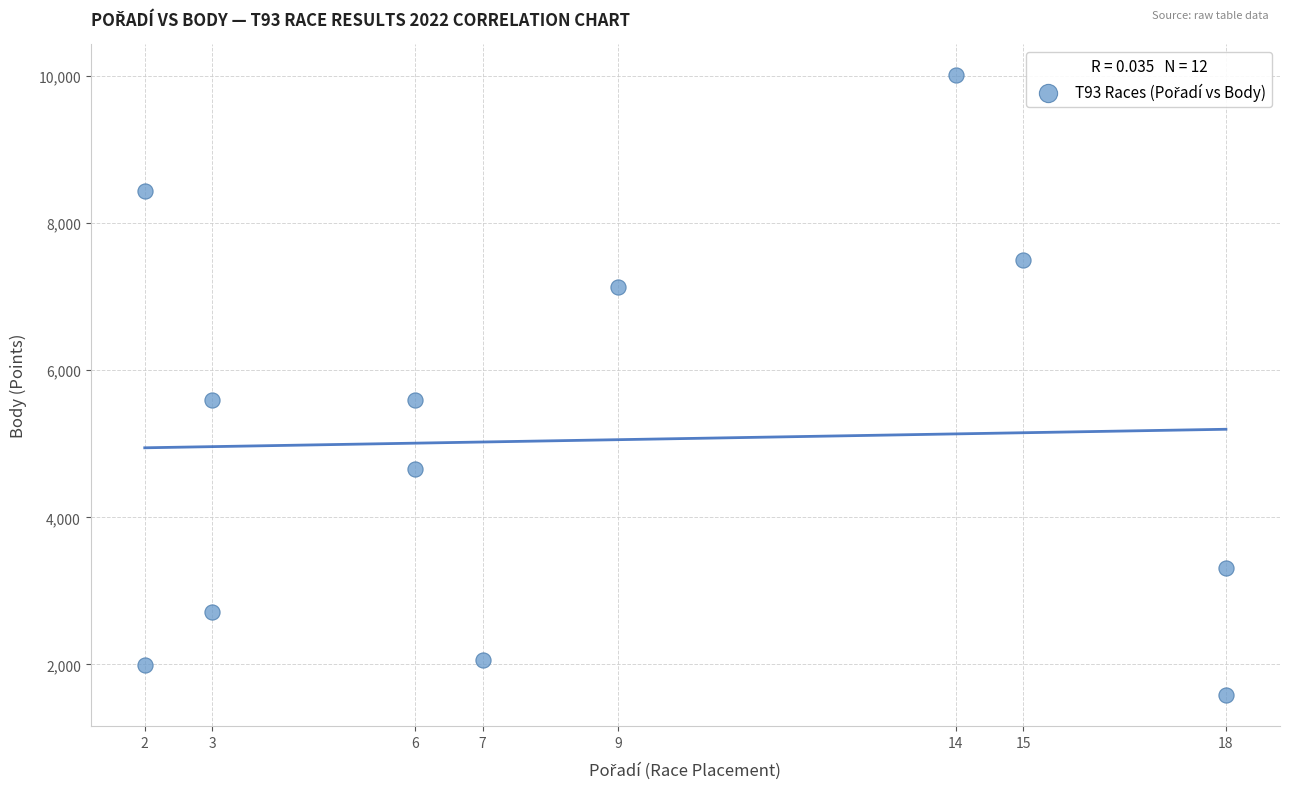

What is the range of Y values (max minus min)?

8432